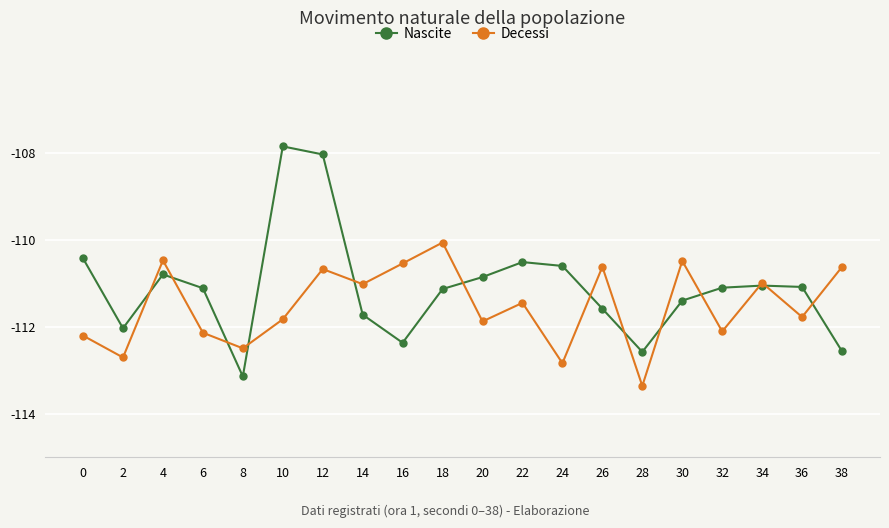

True or false: Decessi has a value of -111.0 at 14.

True